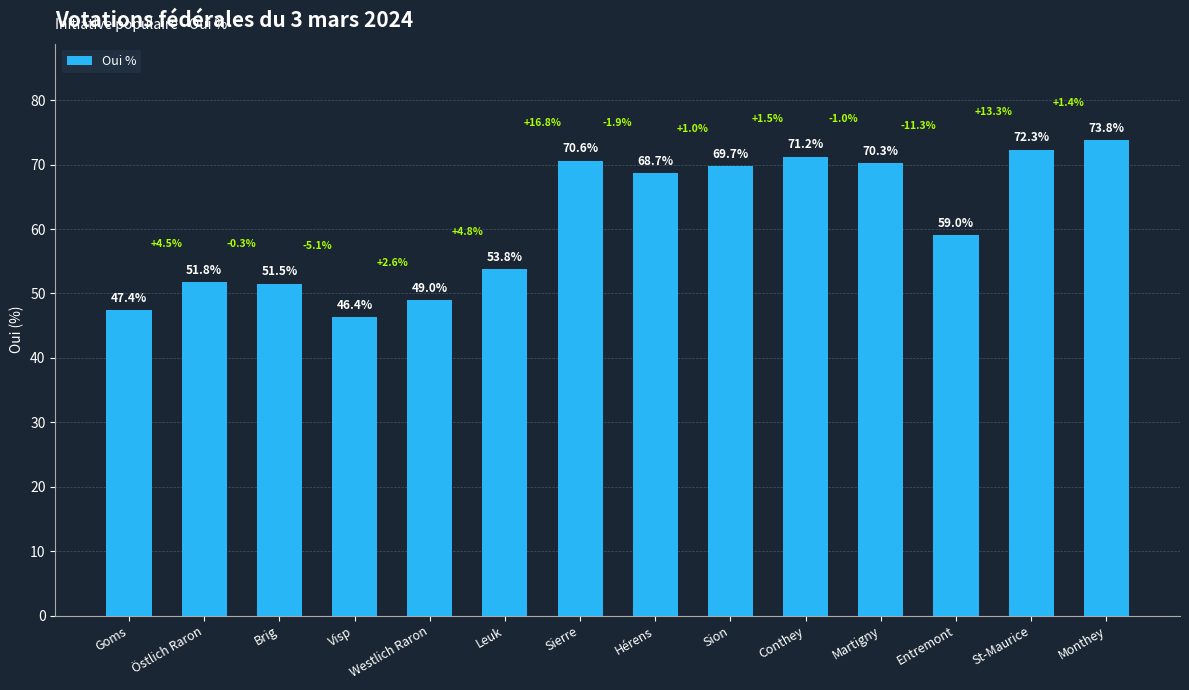

Read the value at Entremont.

59.0